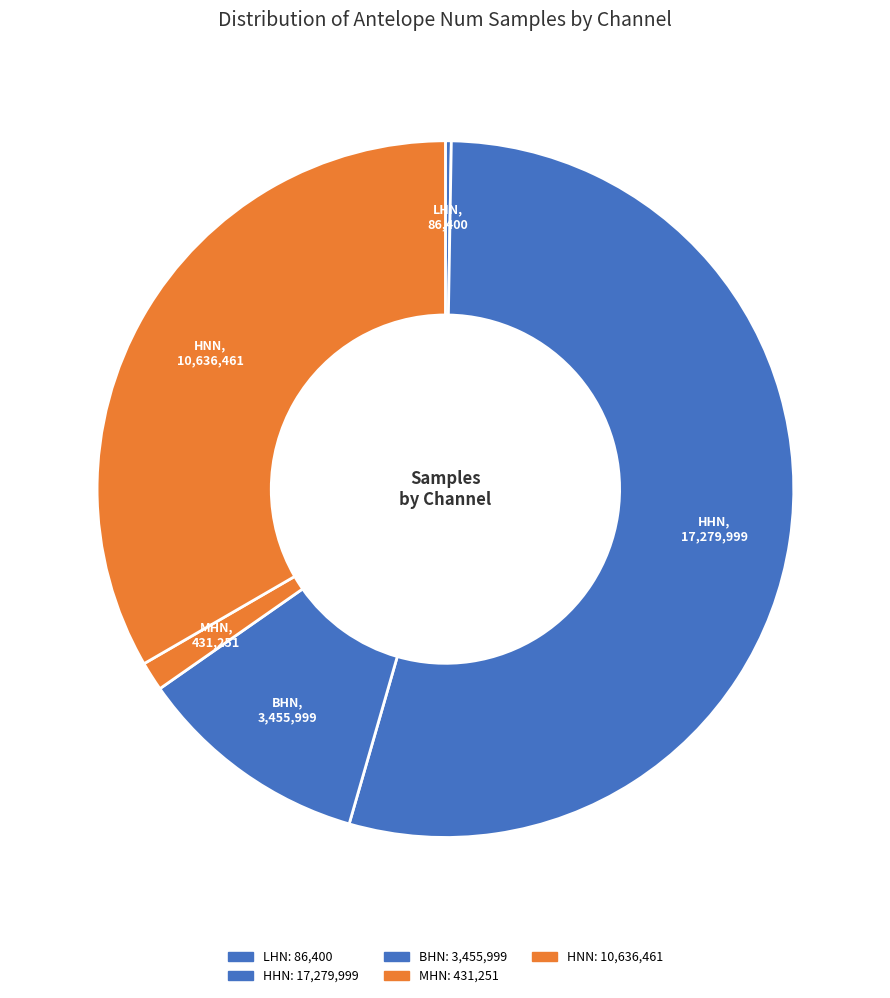

To the nearest percent, what is the difference between the BHN and HHN slice percentages?

43%